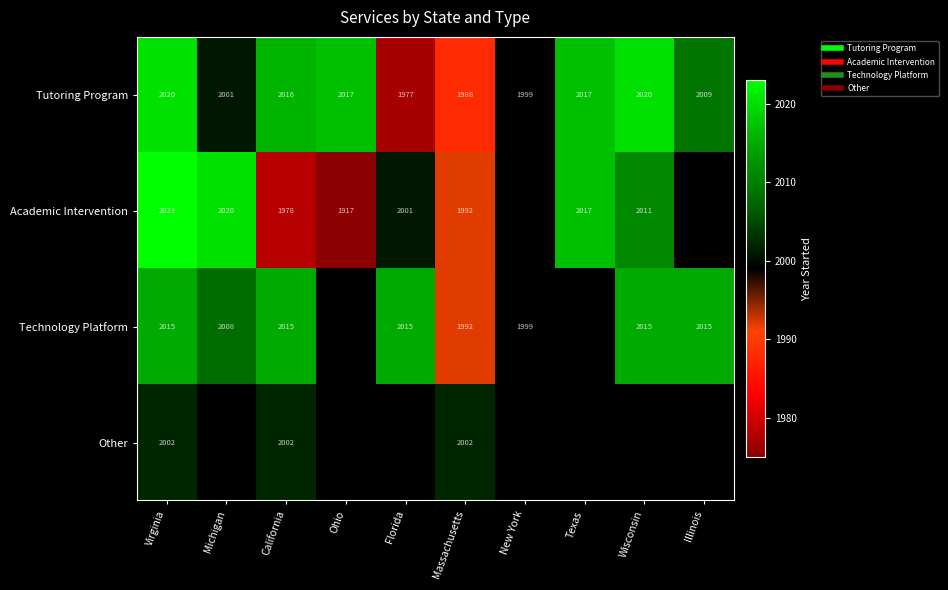

Is it true that Technology Platform equals 867 at Ohio?

False